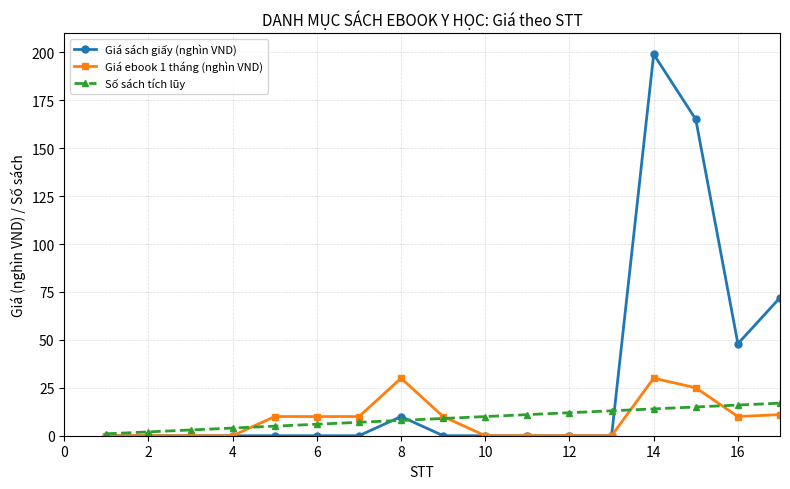

Which series has the largest total across all categories?

Giá sách giấy (nghìn VND)